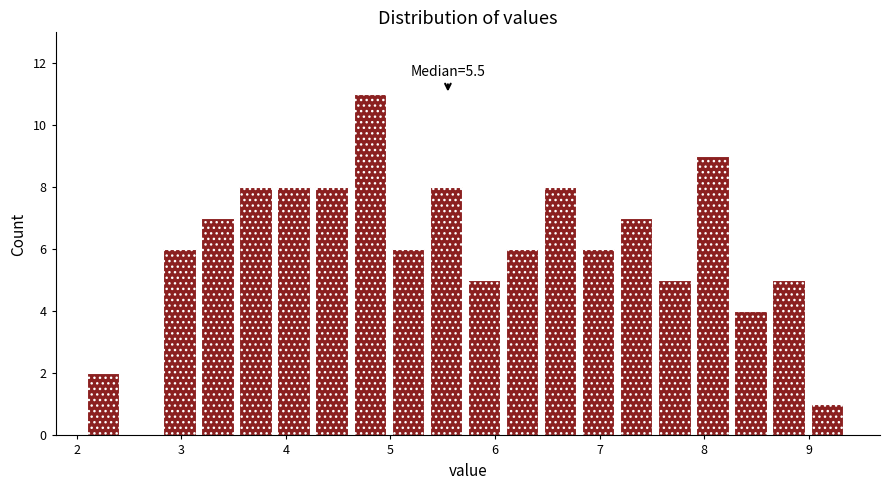

Read against the x-axis, roughly where is the centre of the tallest bar?

4.8